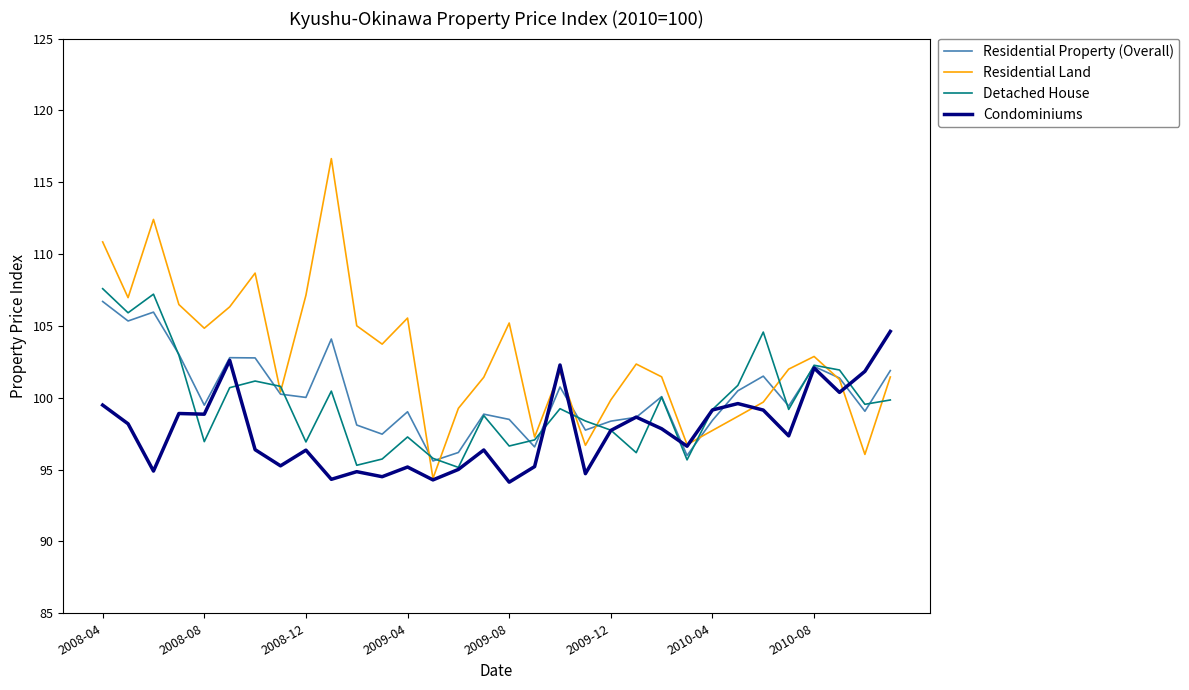

Which series has the widest spread of values?

Residential Land